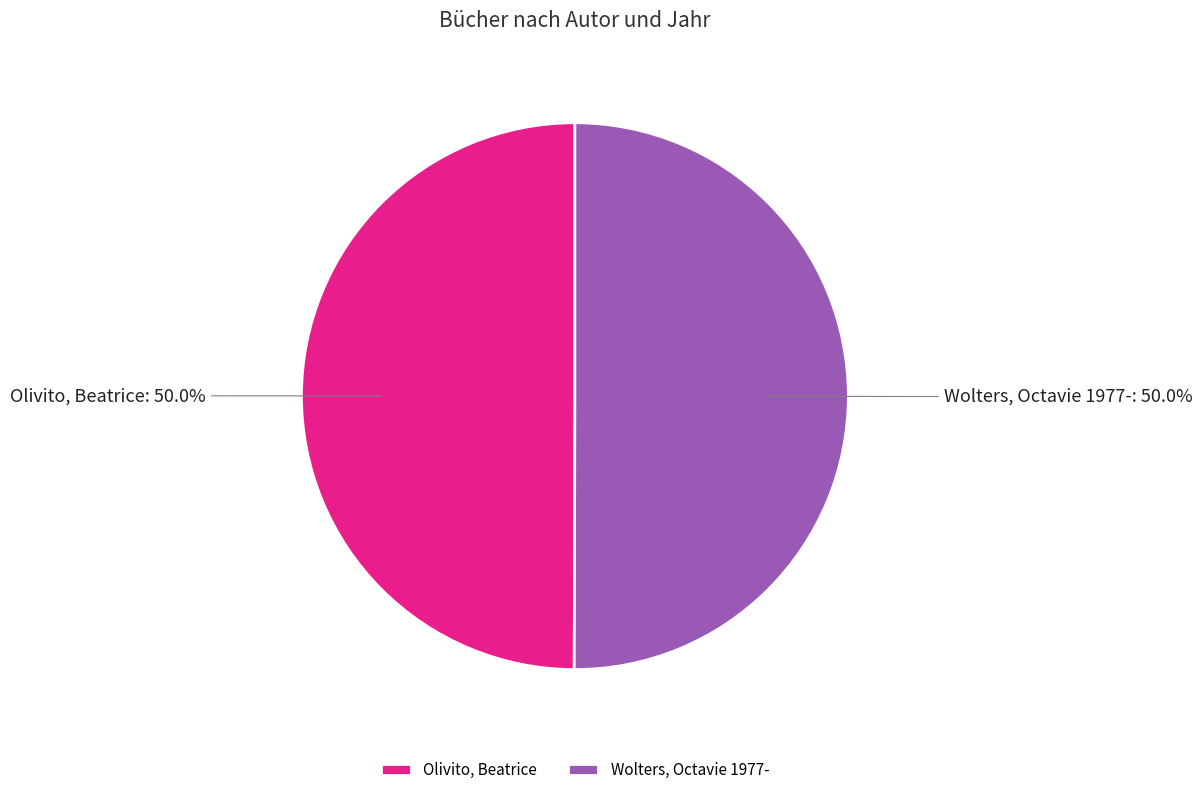

How many segments does this pie chart have?

2